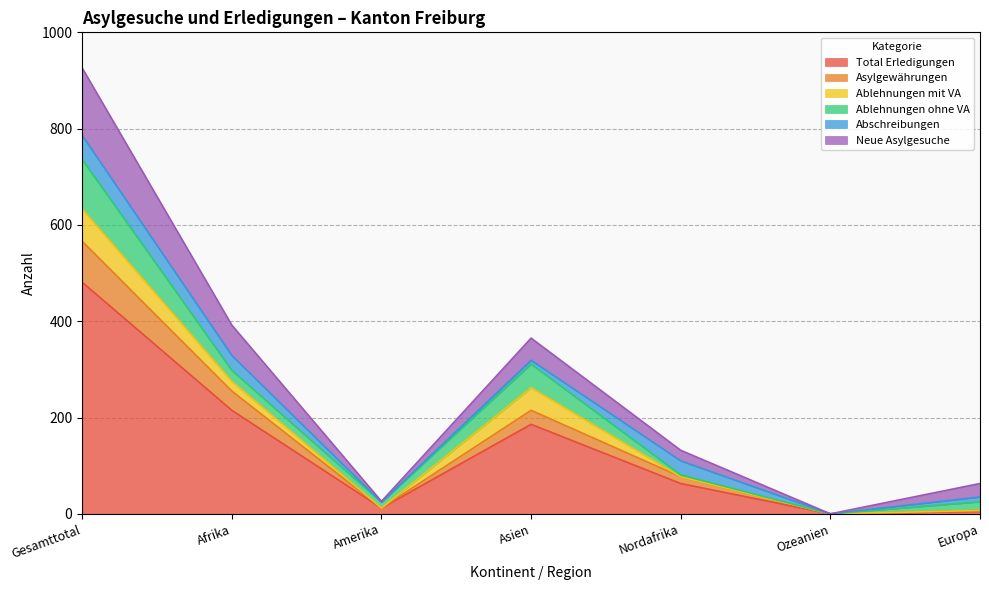

At which label is Total Erledigungen closest to 240?

Afrika